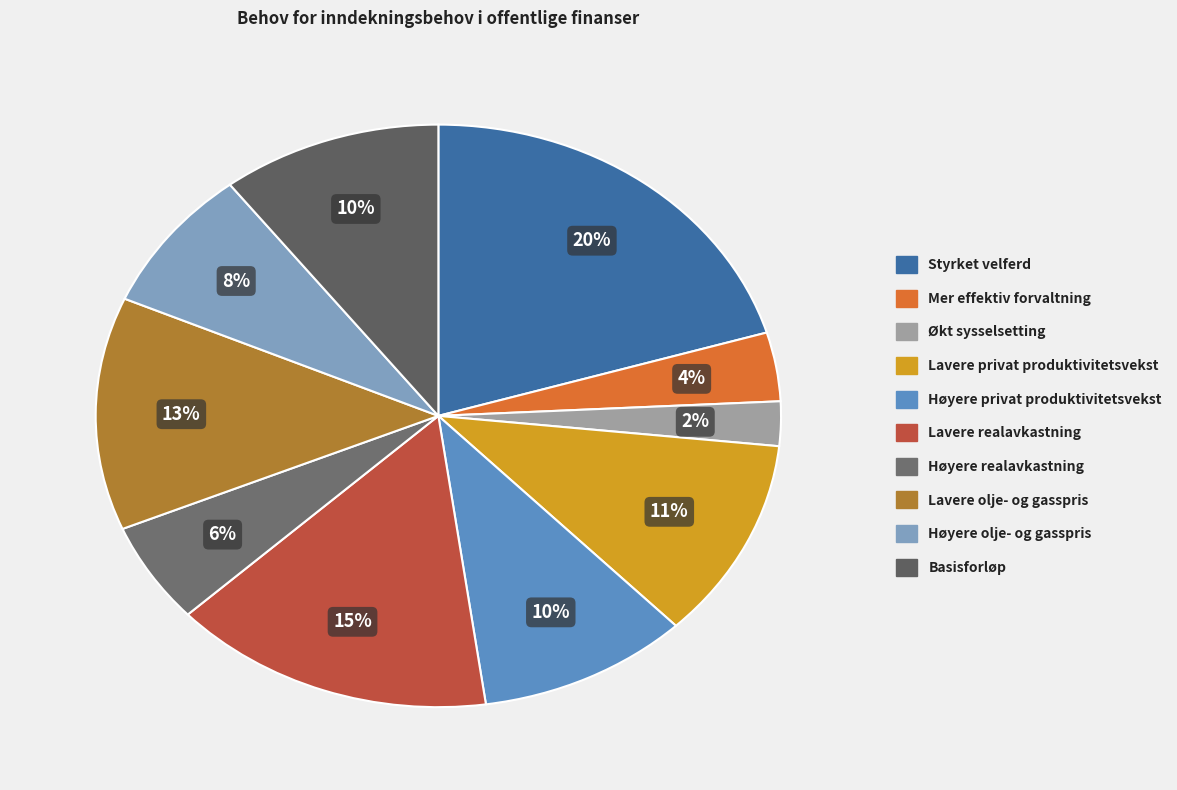

Is Mer effektiv forvaltning the majority of the pie?

No